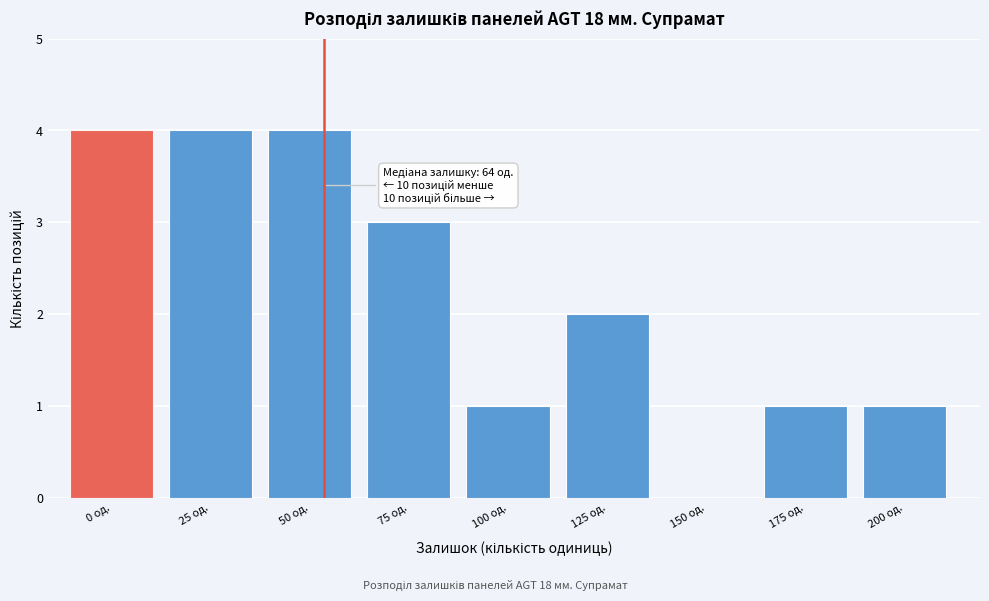

Reading left to right, extract all data points from this chart.

0 од.=4	25 од.=4	50 од.=4	75 од.=3	100 од.=1	125 од.=2	150 од.=0	175 од.=1	200 од.=1